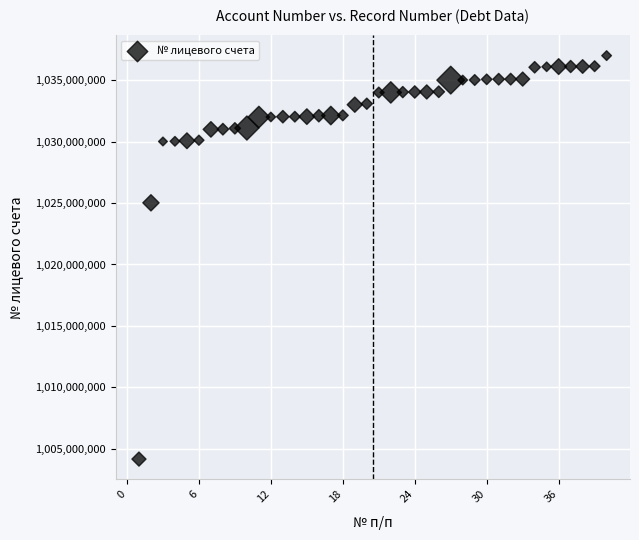

What is the range of Y values (max minus min)?

32862001